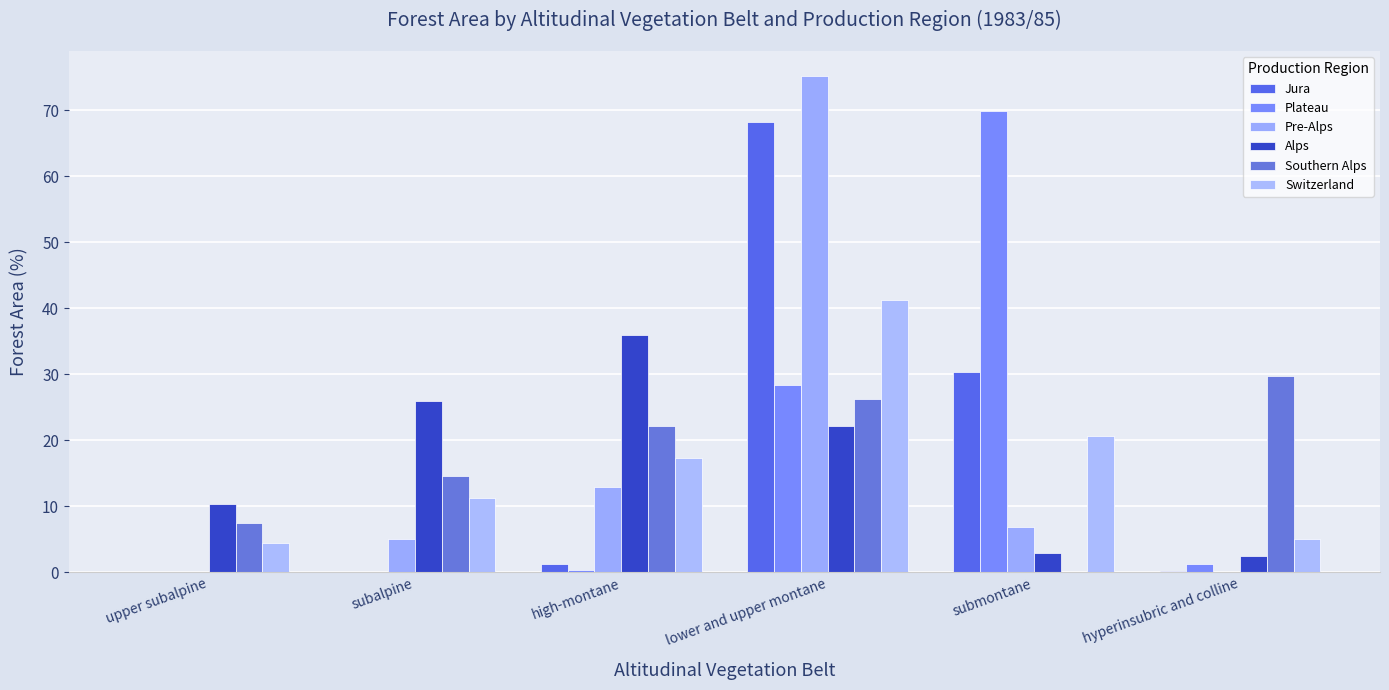

What is the difference between the maximum and minimum values in the Jura series?

68.3